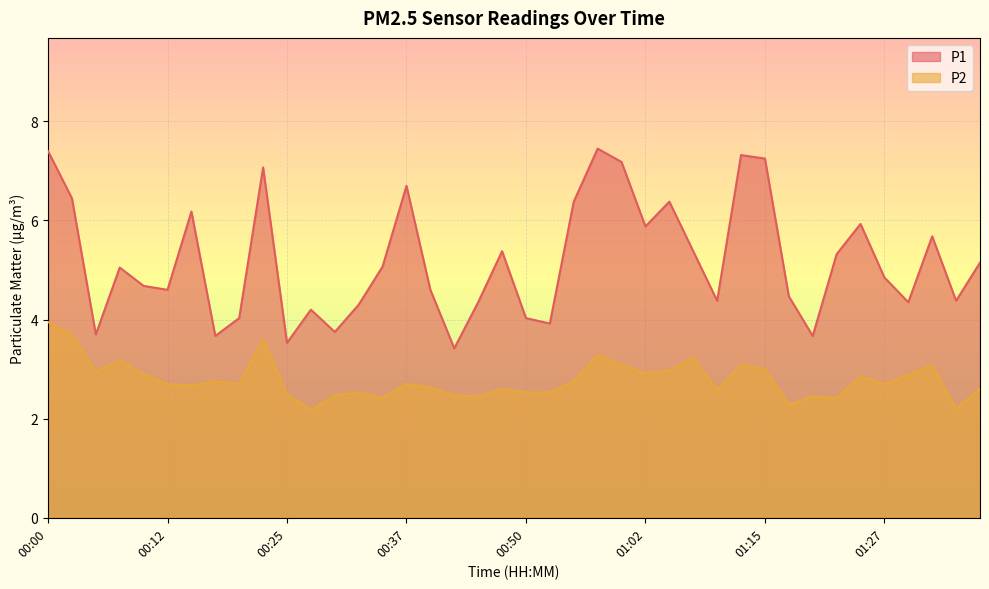

Where is the first local minimum for P2?

00:05